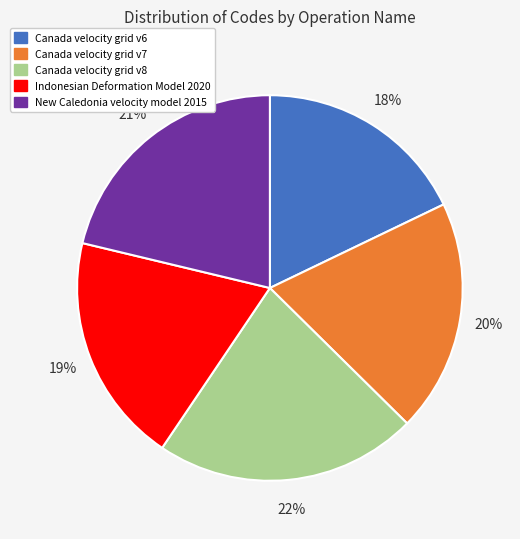

What is the smallest slice in the pie chart?

Canada velocity grid v6